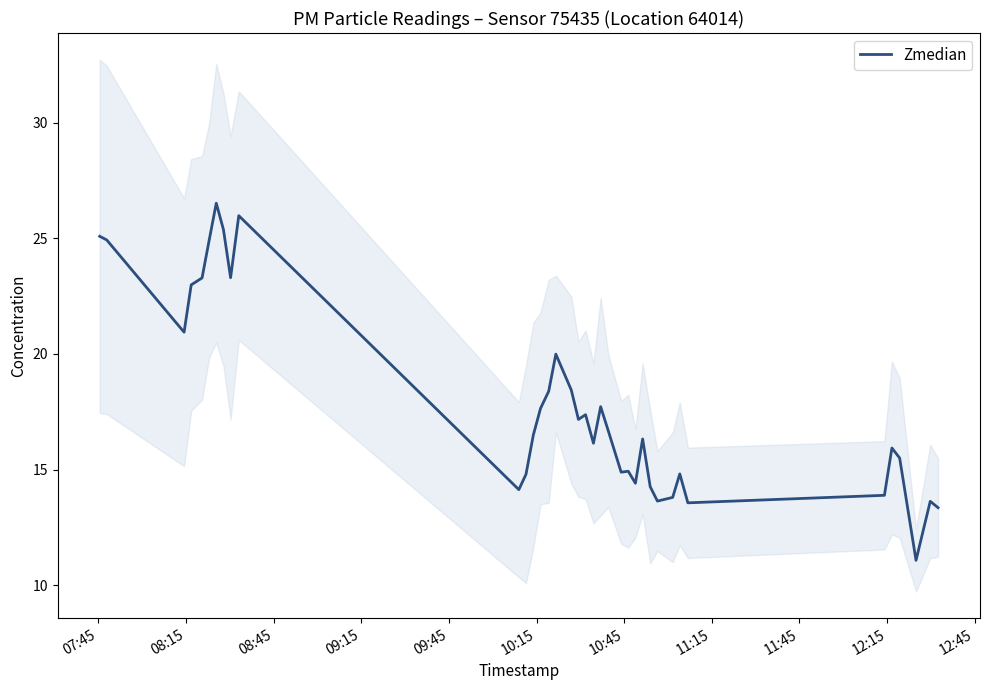

What is the value of the 19th point from the left?

17.4